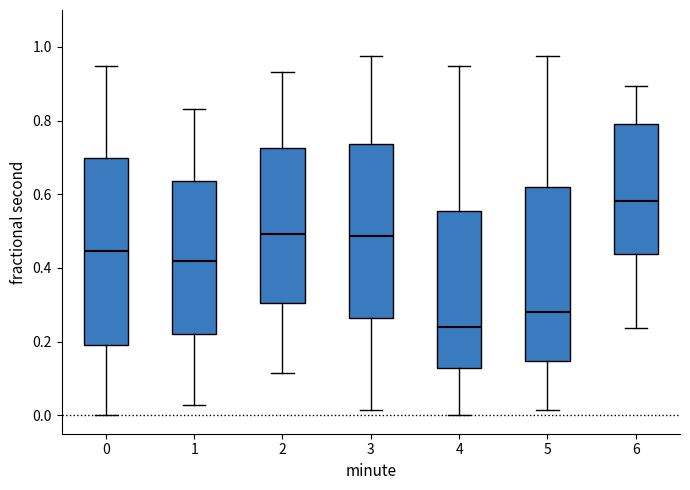

Reading left to right, transcribe this box plot: for each box, give where its median line is, the range the box spans, and where its two whiskers end, as read against the y-axis. The values are not printed on the chart, so give them approximately, as read against the axis.

0: median 0.44, box 0.18 to 0.70, whiskers 0.00 to 0.94
1: median 0.42, box 0.22 to 0.64, whiskers 0.02 to 0.84
2: median 0.50, box 0.30 to 0.72, whiskers 0.12 to 0.94
3: median 0.48, box 0.26 to 0.74, whiskers 0.02 to 0.98
4: median 0.24, box 0.12 to 0.56, whiskers 0.00 to 0.94
5: median 0.28, box 0.14 to 0.62, whiskers 0.02 to 0.98
6: median 0.58, box 0.44 to 0.80, whiskers 0.24 to 0.90